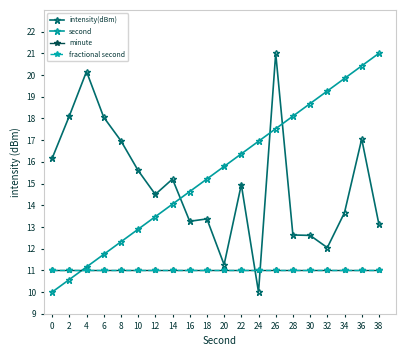

Between 16 and 38, which is larger?

16